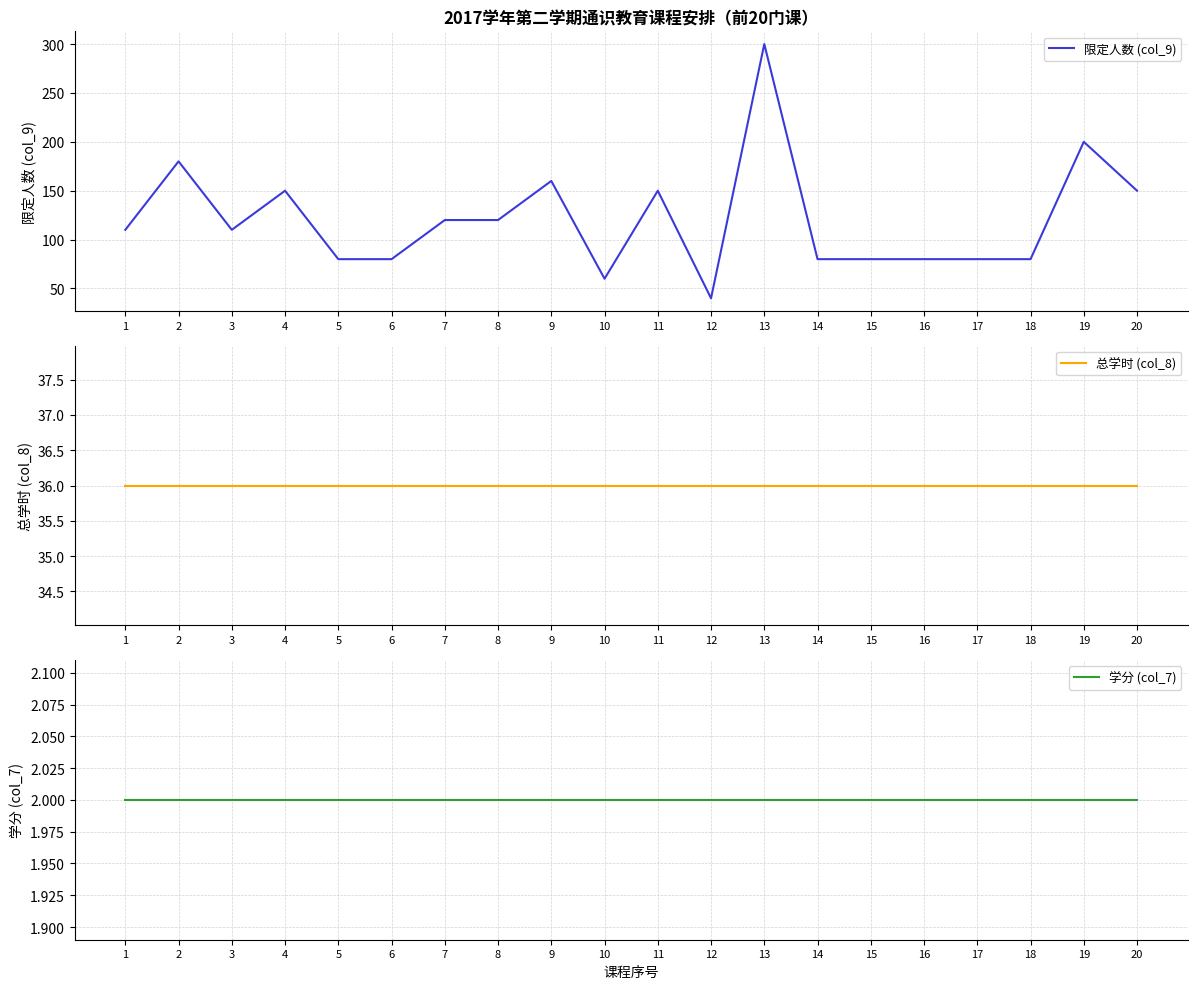

At 12, list the series in order from largest to smallest.

限定人数 (col_9), 总学时 (col_8), 学分 (col_7)